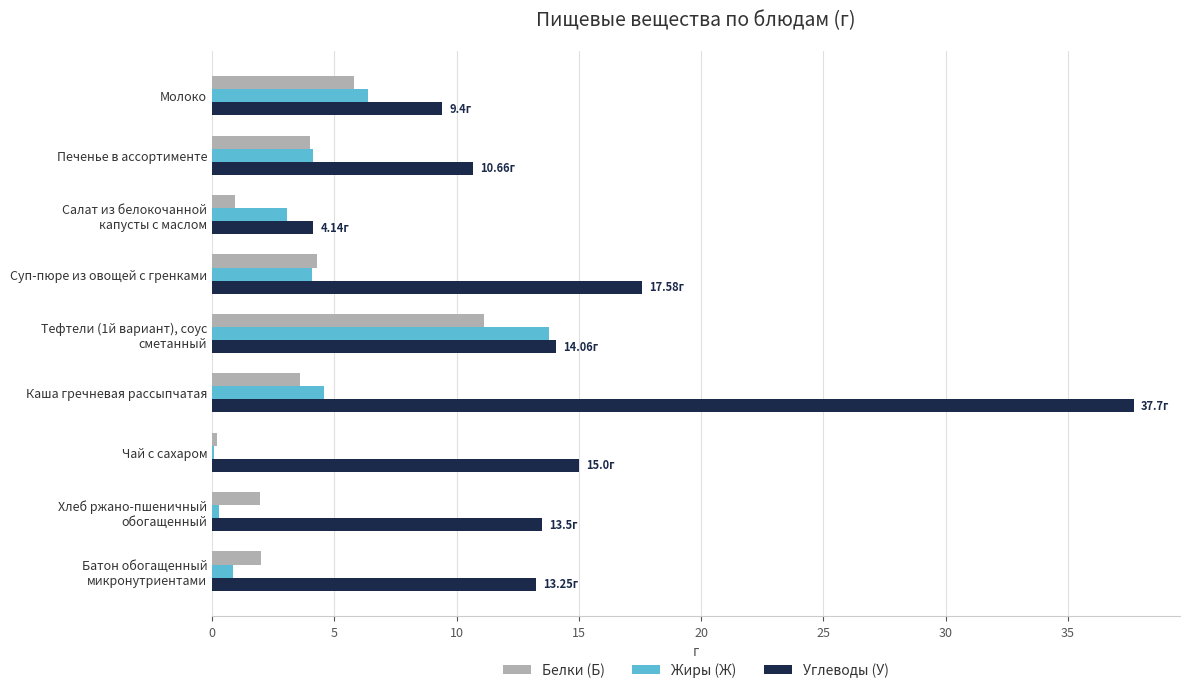

What is the sum of all Углеводы (У) values?

135.3